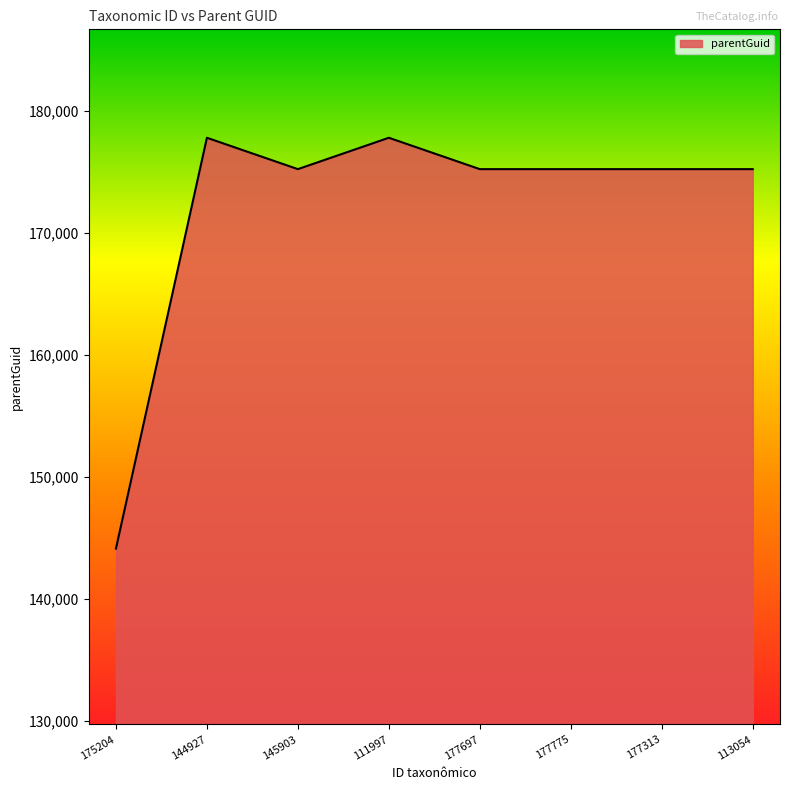

What position from the right is 111997?

5